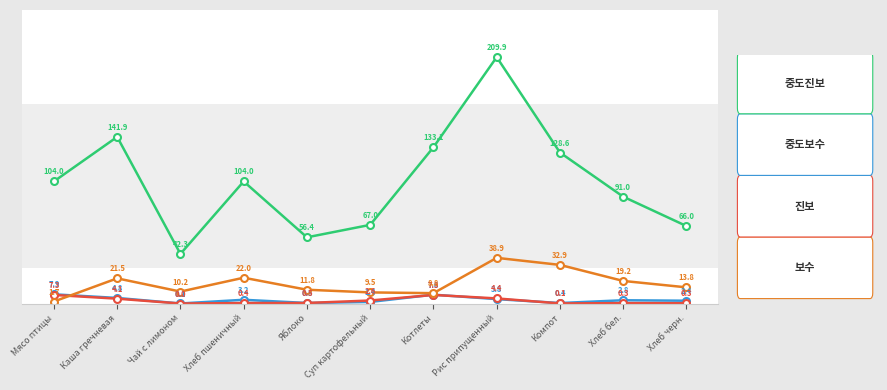

At which category is the sum across all series the highest?

Рис припущенный